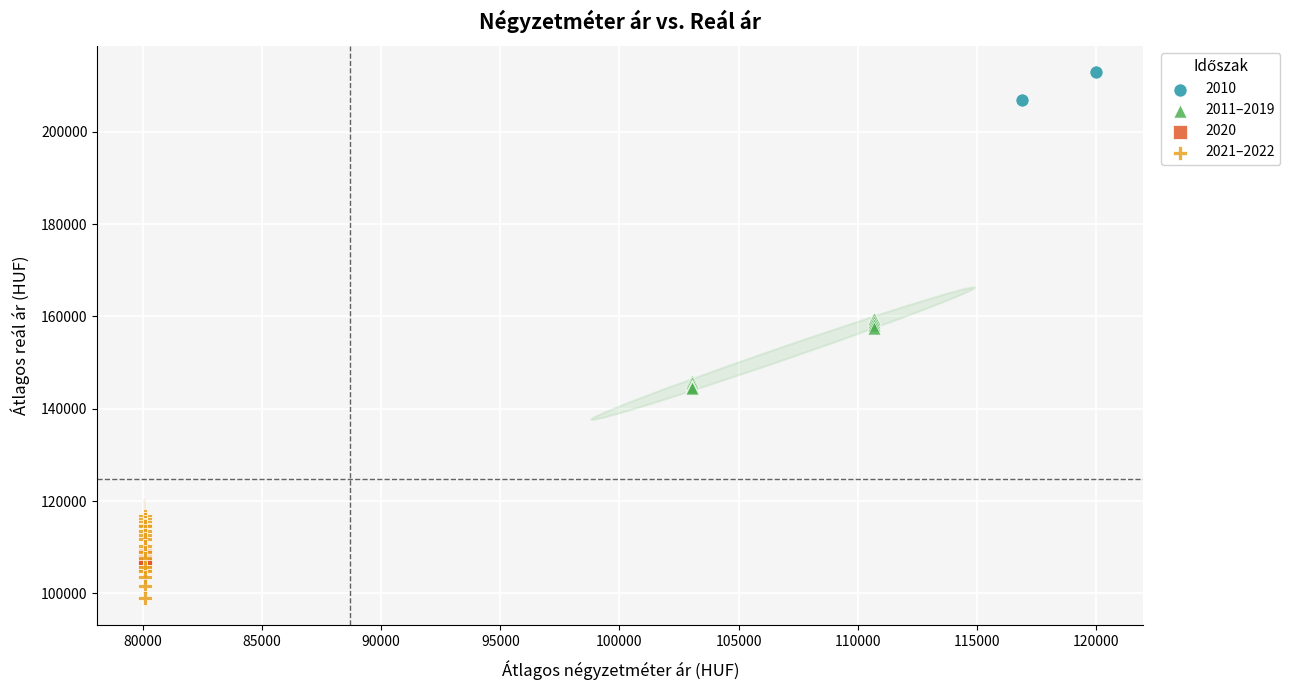

Which series has the largest Y range (max minus min)?

2021–2022